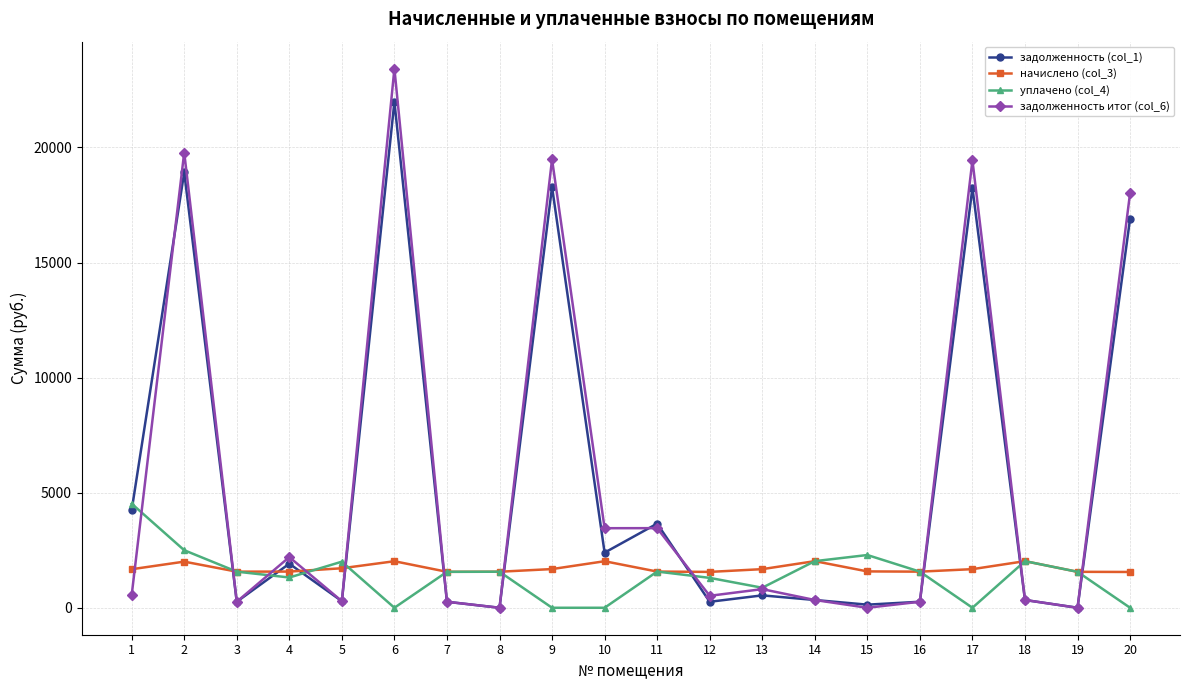

What is the value of the уплачено (col_4) point at the 4th from the left?

1315.0